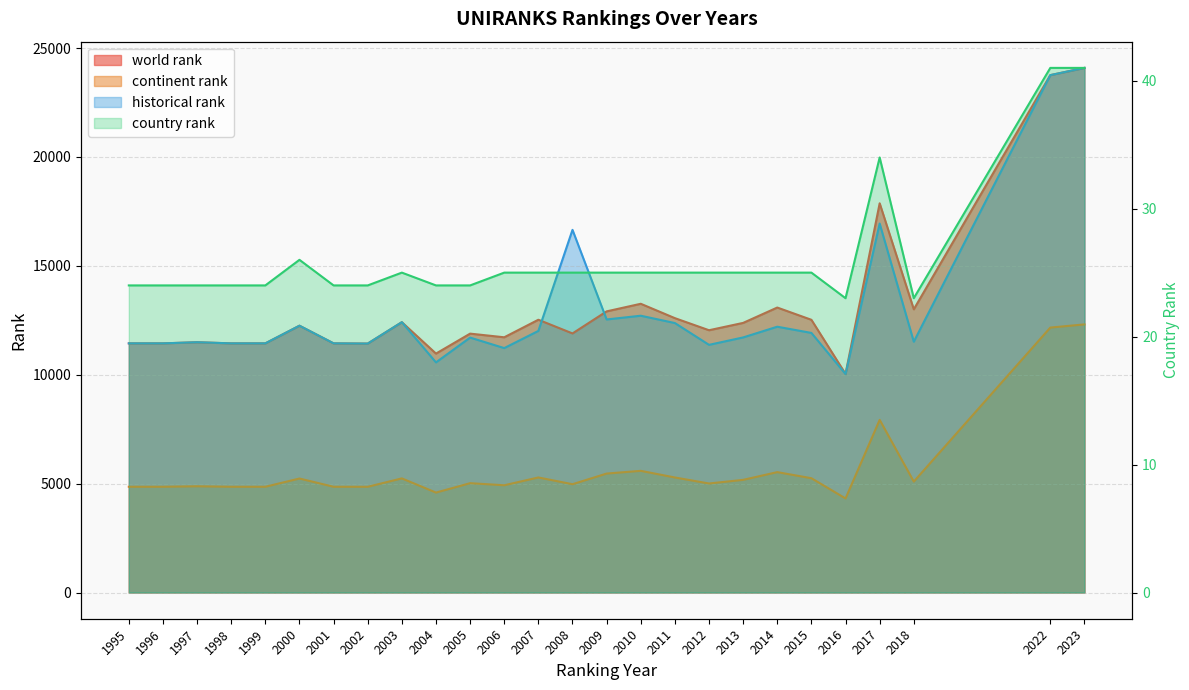

Reading right to left, extract all data points from this chart.

world rank: 24091.0	23759.0	13005.0	17873.0	10038.0	12523.0	13086.0	12381.0	12044.0	12599.0	13259.0	12910.0	11897.0	12526.0	11720.0	11888.0	10972.0	12414.0	11431.0	11441.0	12252.0	11441.0	11441.0	11493.0	11441.0	11441.0
continent rank: 12312.0	12166.0	5093.0	7928.0	4319.0	5248.0	5528.0	5173.0	5006.0	5282.0	5587.0	5462.0	4973.0	5283.0	4925.0	5020.0	4589.0	5240.0	4855.0	4856.0	5234.0	4856.0	4856.0	4879.0	4856.0	4856.0
historical rank: 24091.0	23759.0	11517.0	16943.5	10033.5	11920.0	12206.0	11713.5	11373.0	12374.0	12710.5	12538.5	16653.0	12012.5	11224.0	11706.5	10567.5	12414.0	11431.0	11441.0	12252.0	11441.0	11441.0	11493.0	11441.0	11441.0
country rank: 41.0	41.0	23.0	34.0	23.0	25.0	25.0	25.0	25.0	25.0	25.0	25.0	25.0	25.0	25.0	24.0	24.0	25.0	24.0	24.0	26.0	24.0	24.0	24.0	24.0	24.0